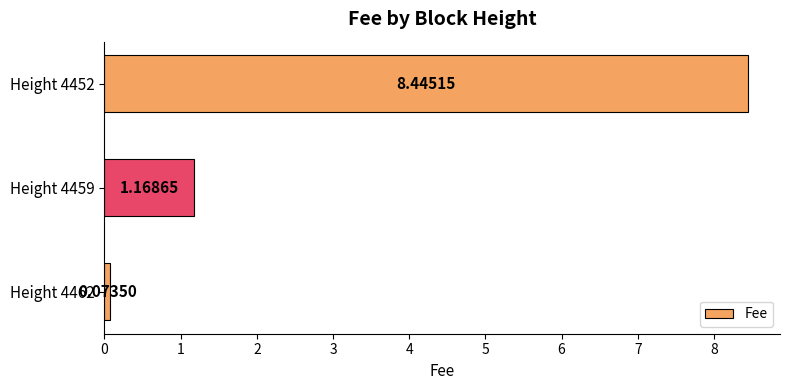

List the labels in order of value, smallest first.

Height 4462, Height 4459, Height 4452